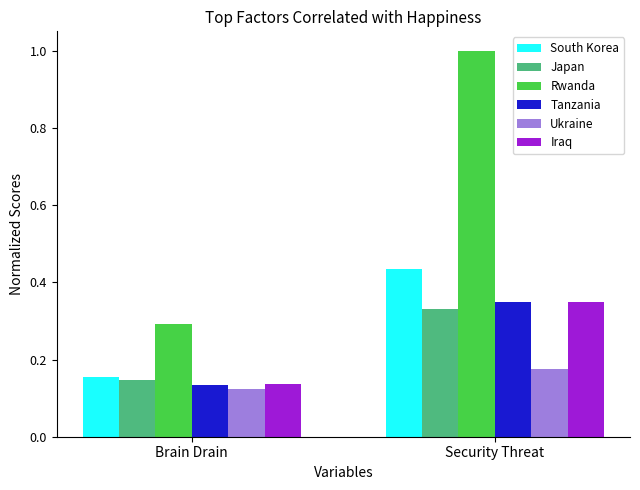

The Japan series shows 0.2 at Brain Drain. True or false?

False